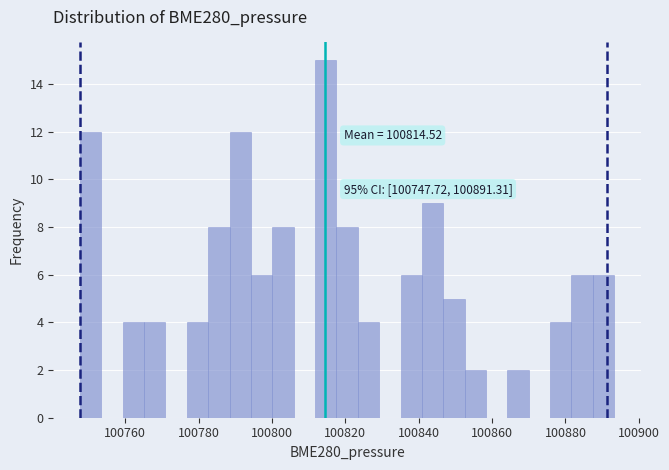

Read against the x-axis, roughly where is the centre of the tallest bar?

100814